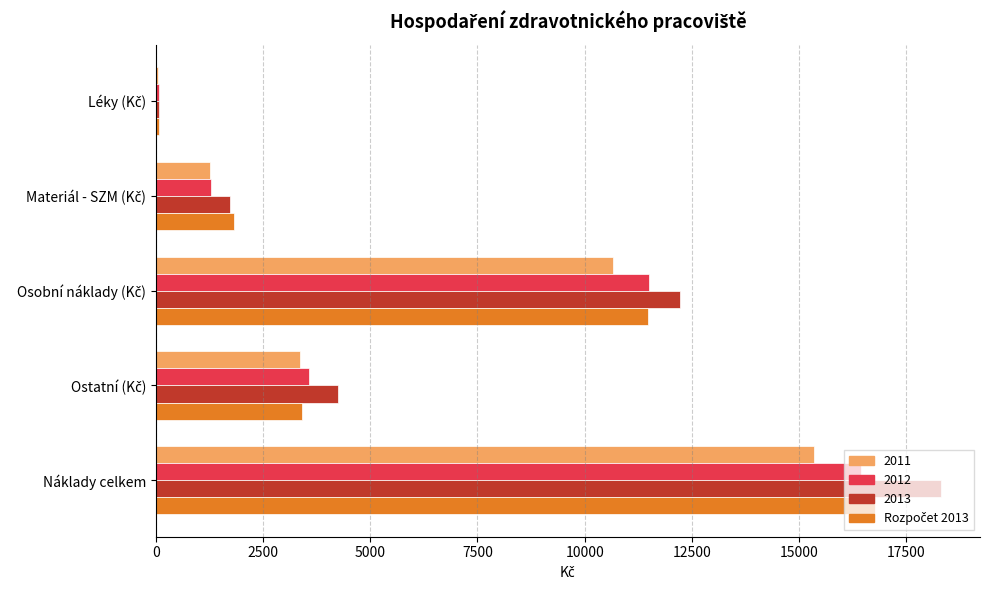

What is the sum of all 2013 values?

36606.7